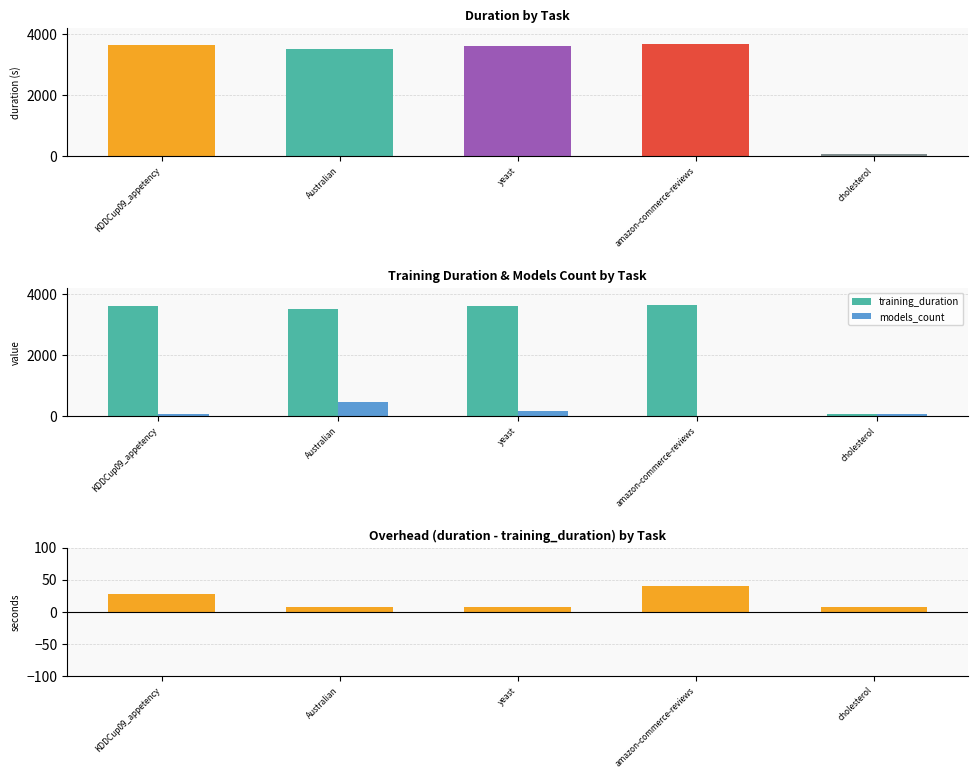

Reading left to right, list all the values displayed in this chart.

training_duration: KDDCup09_appetency=3607.0	Australian=3520.5	yeast=3607.7	amazon-commerce-reviews=3623.1	cholesterol=61.4
models_count: KDDCup09_appetency=68.4	Australian=458.5	yeast=177.5	amazon-commerce-reviews=4.8	cholesterol=72.0
overhead (duration - training_duration): KDDCup09_appetency=27.8	Australian=7.2	yeast=7.0	amazon-commerce-reviews=40.7	cholesterol=7.5